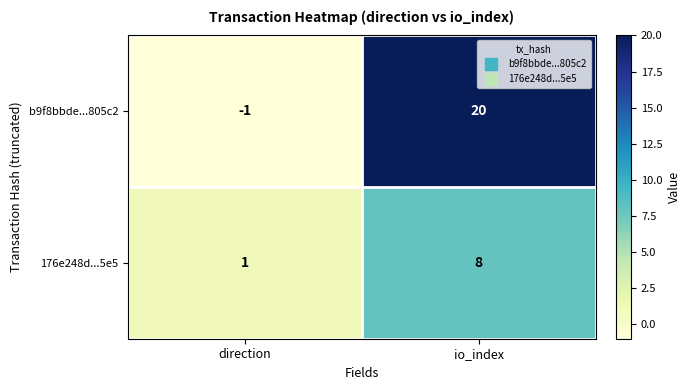

At which label is b9f8bbde...805c2 closest to 9?

direction